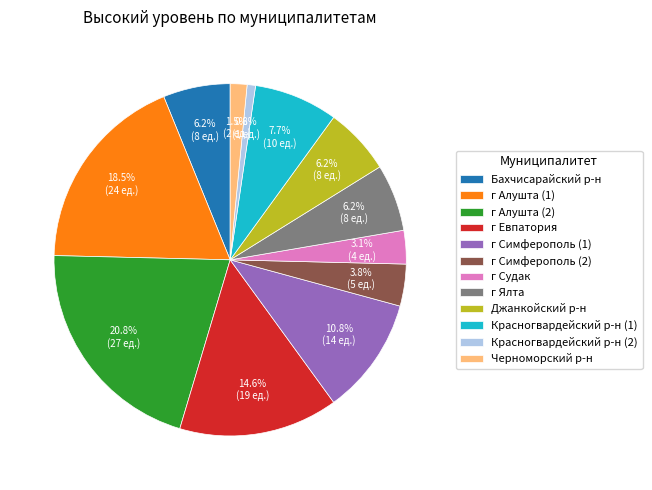

To the nearest percent, what percentage of the pie is Бахчисарайский р-н?

6%